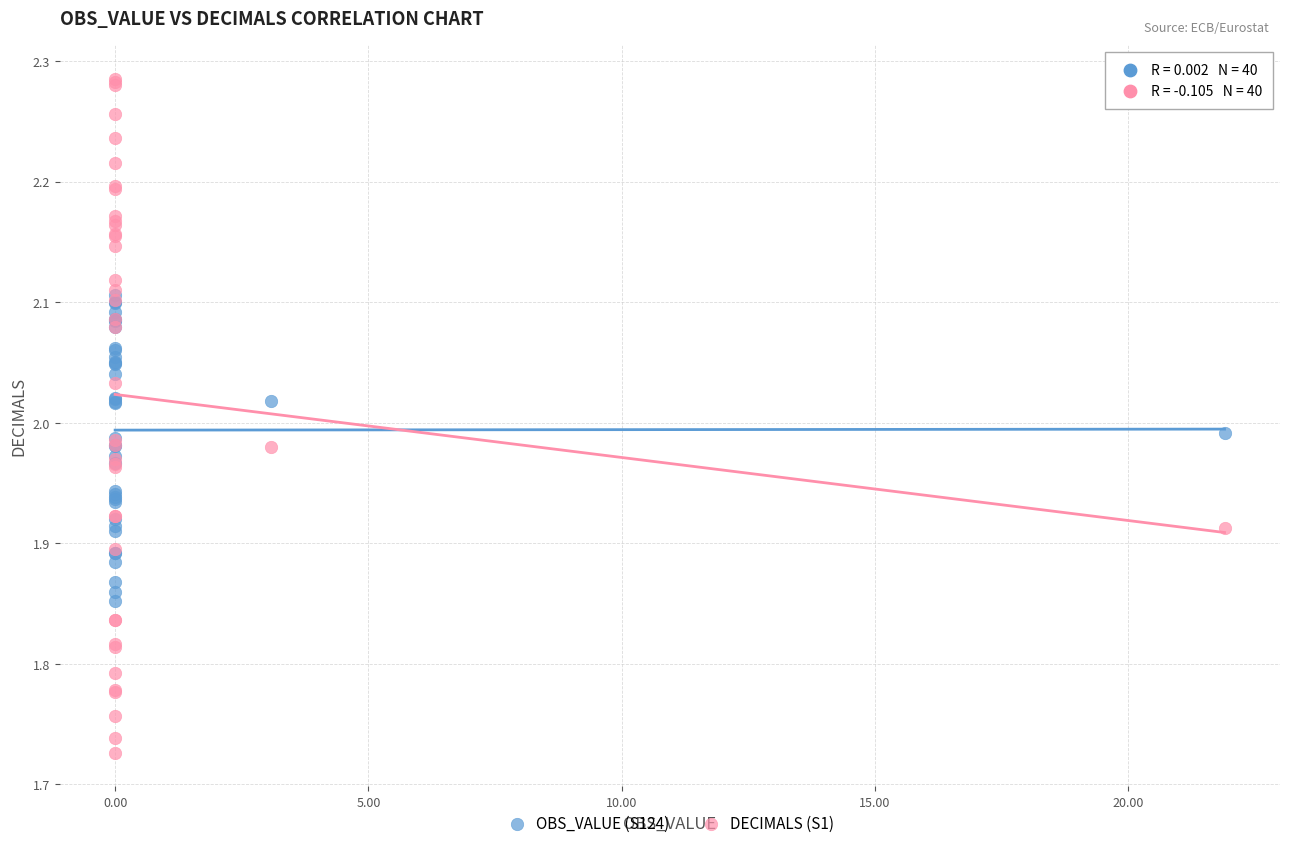

Which series has the largest Y range (max minus min)?

DECIMALS (S1)